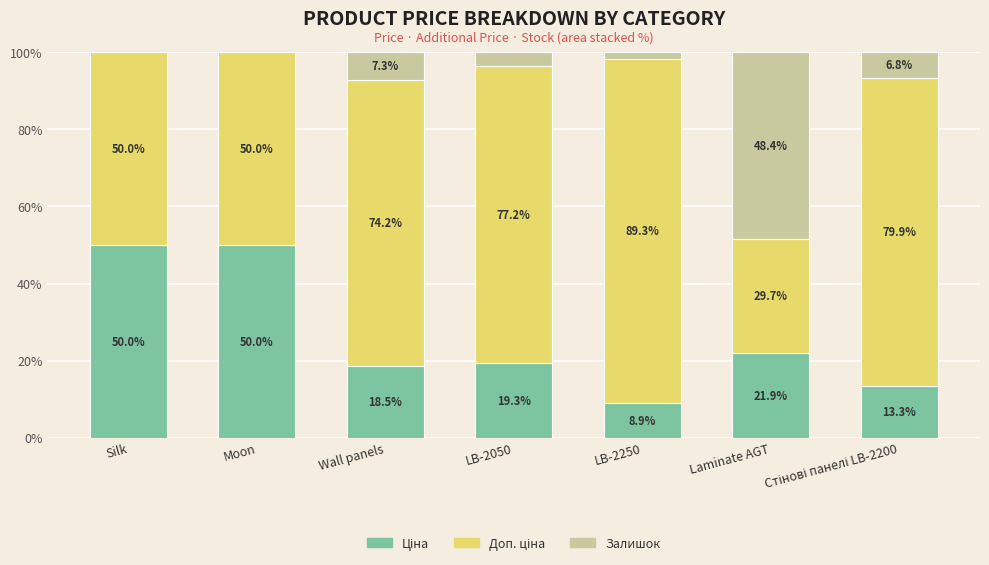

What is the total value across all series at LB-2250?

100.0